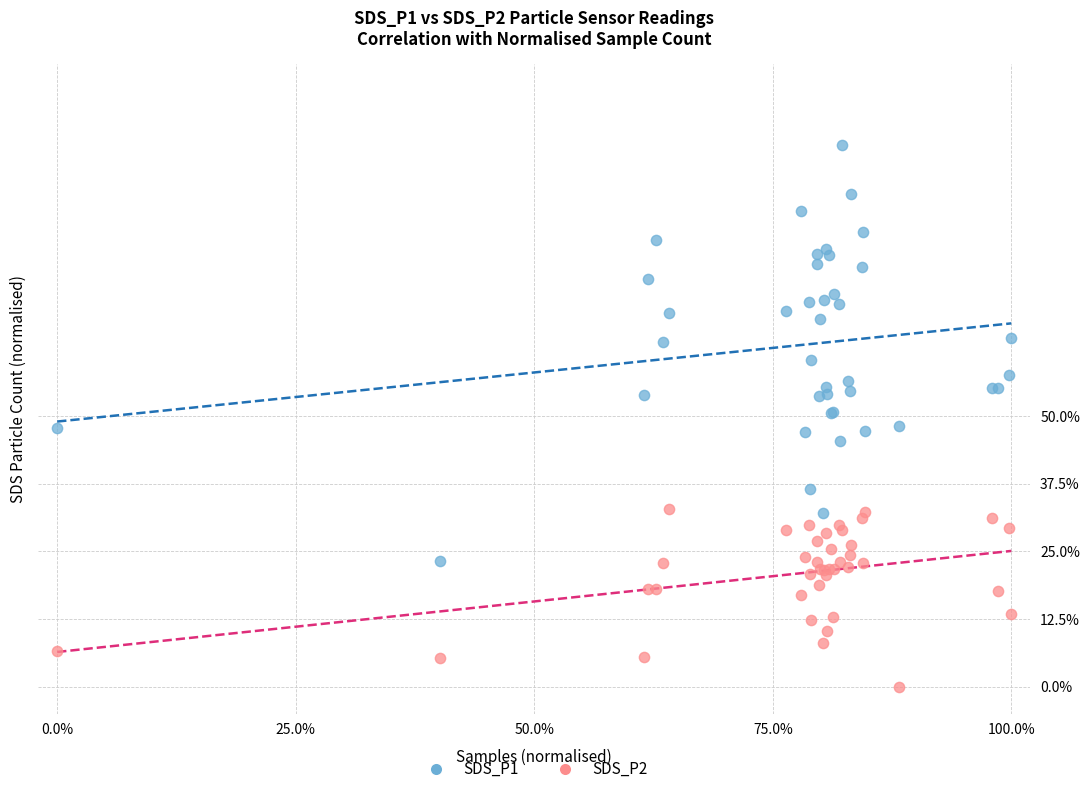

Which series contains the highest Y value?

SDS_P1